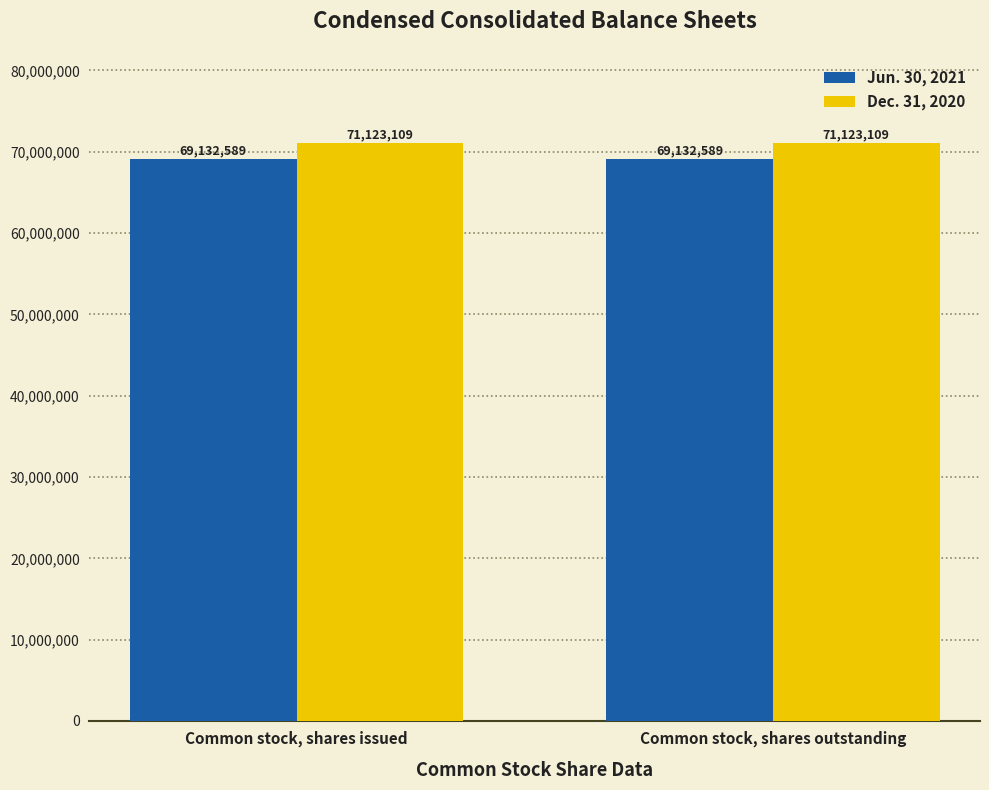

The Dec. 31, 2020 series shows 30844208 at Common stock, shares outstanding. True or false?

False